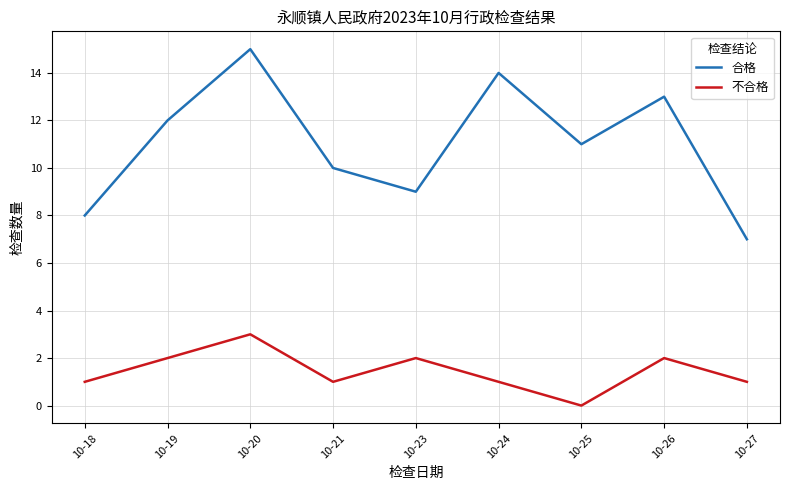

At which category does the chart reach its minimum across all series?

10-25